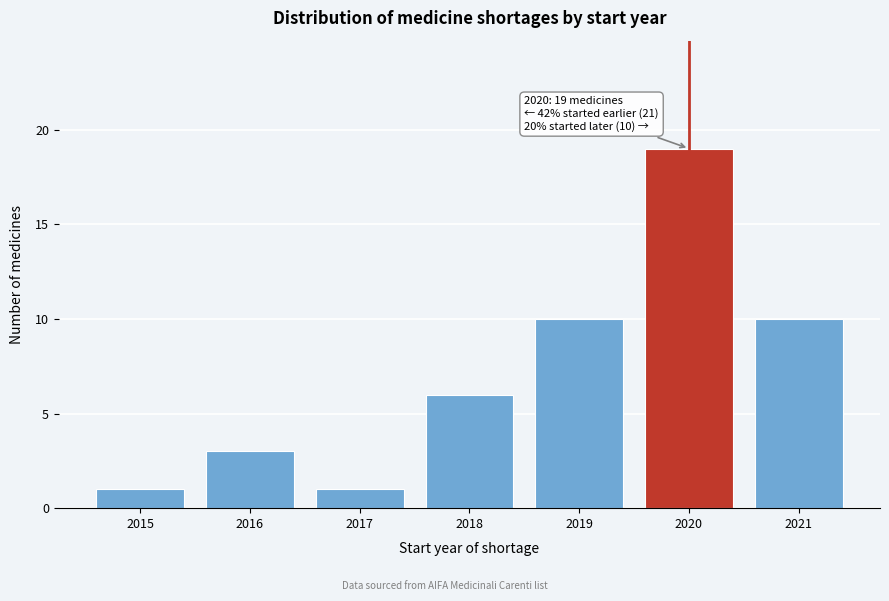

Reading right to left, transcribe all the data shown in this chart.

2021=10	2020=19	2019=10	2018=6	2017=1	2016=3	2015=1